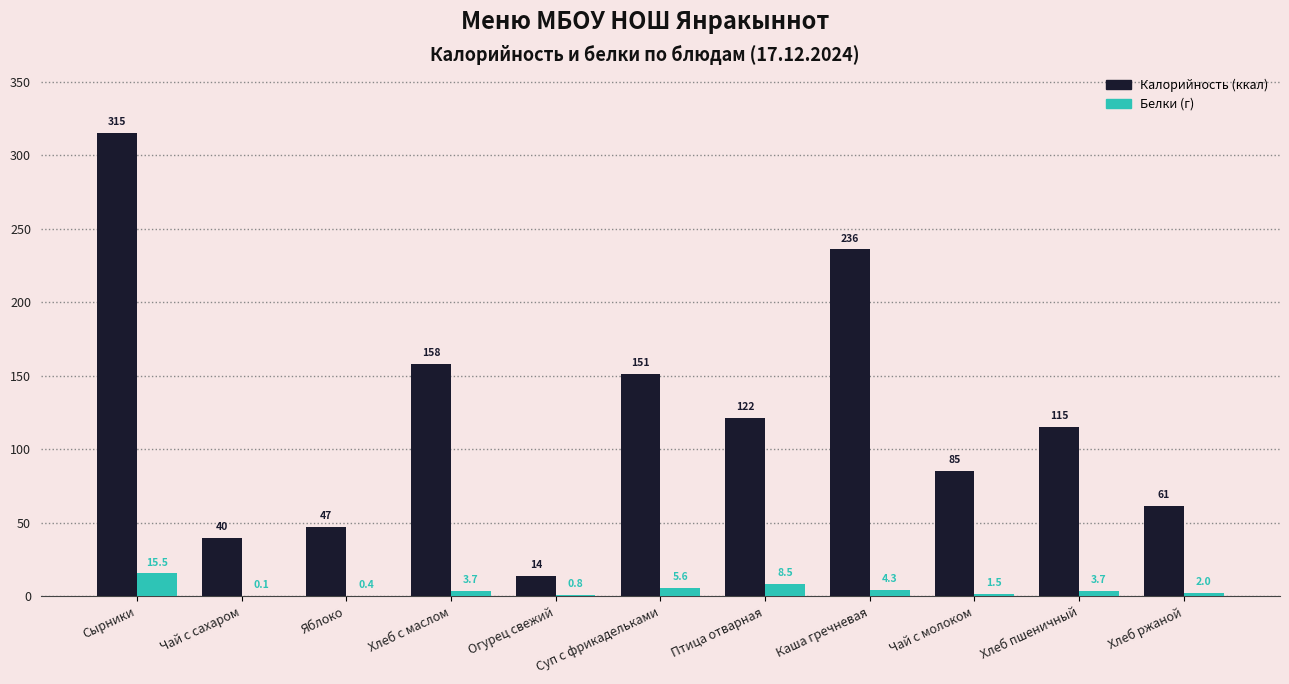

What is the maximum value shown in the chart?

315.1